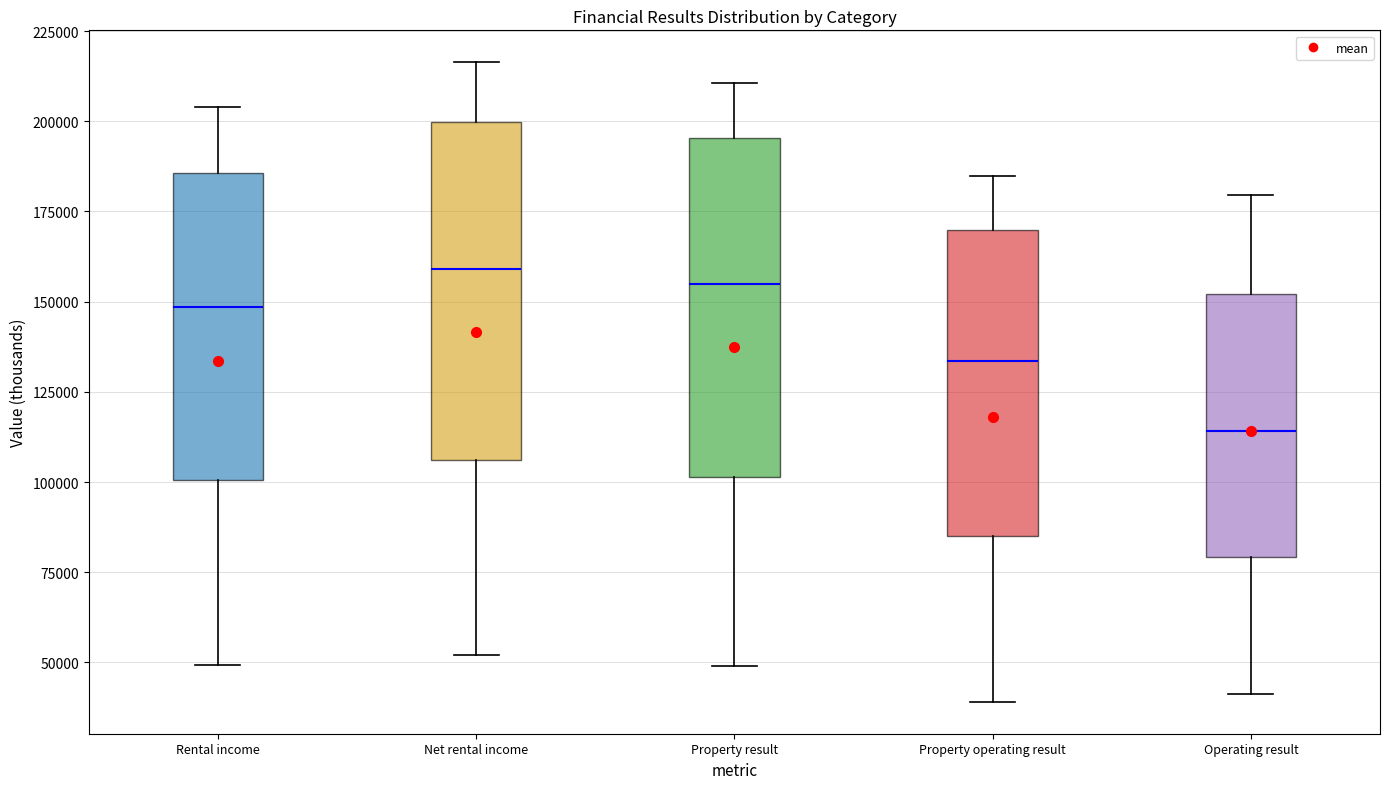

Reading left to right, read every box against the y-axis: the position of its median line, the range the box covers, and the ends of its whiskers. The values are not printed on the chart, so give them approximately, as read against the axis.

Rental income: median 150000, box 100000 to 185000, whiskers 50000 to 205000
Net rental income: median 160000, box 105000 to 200000, whiskers 50000 to 215000
Property result: median 155000, box 100000 to 195000, whiskers 50000 to 210000
Property operating result: median 135000, box 85000 to 170000, whiskers 40000 to 185000
Operating result: median 115000, box 80000 to 150000, whiskers 40000 to 180000